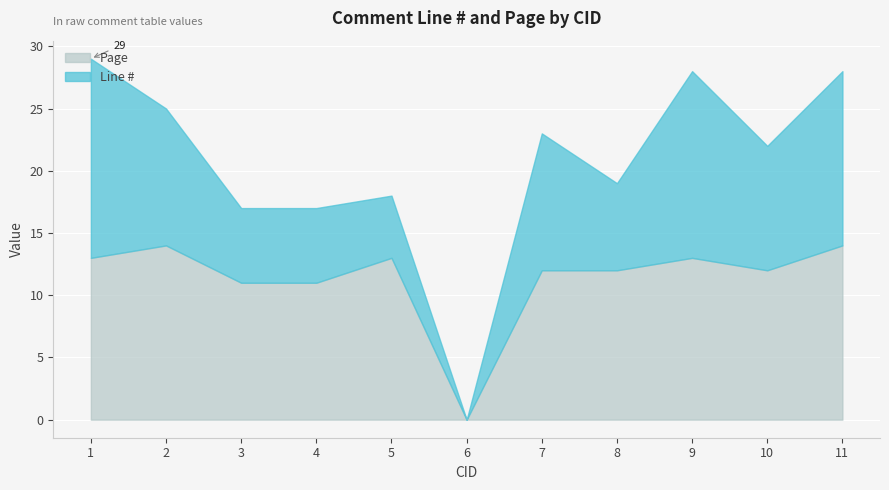

What value does the Line # series have at 10, to the nearest 10?

10